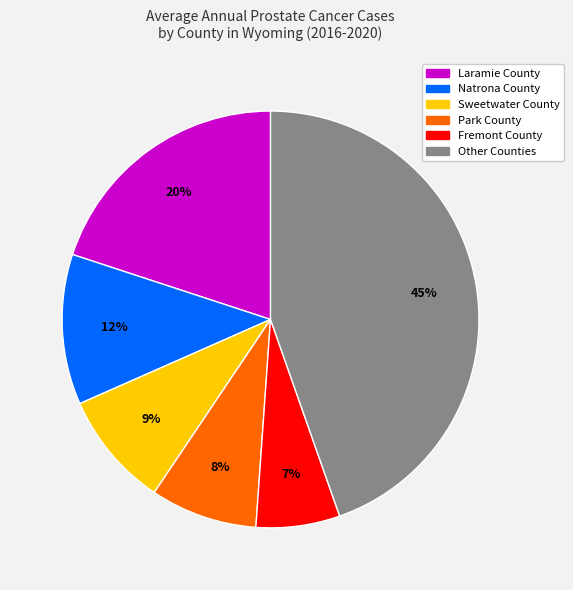

To the nearest percent, what is the difference between the largest and smallest slice percentages?

38%